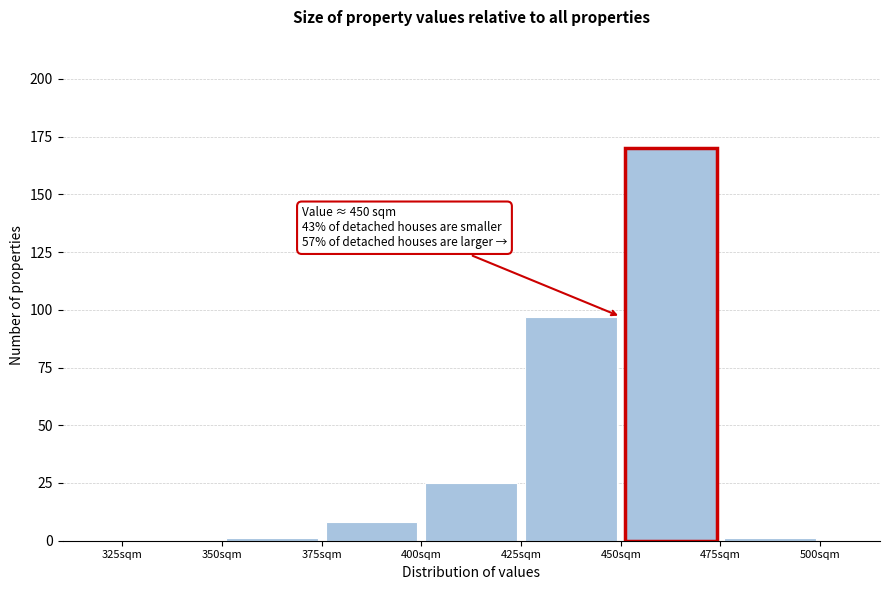

Over which range of the x-axis is the bar tallest?

450 to 475